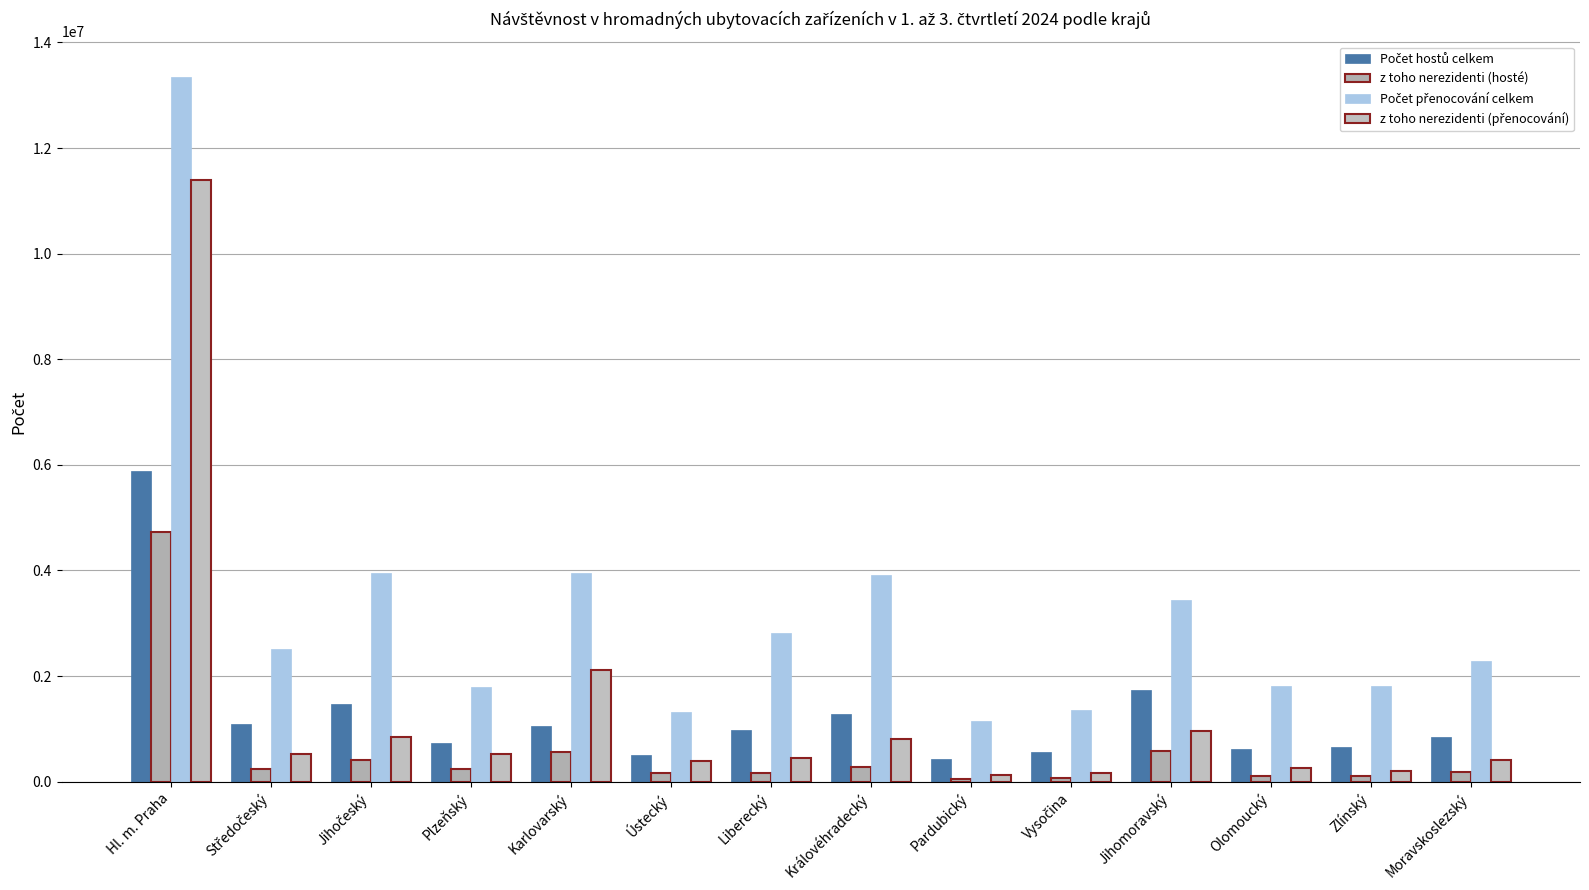

Reading left to right, extract all data points from this chart.

Počet hostů celkem: 5876170	1088691	1464523	723921	1056128	510559	974921	1274973	431829	560145	1729109	611735	656910	840471
z toho nerezidenti (hosté): 4732579	231685	413858	243834	557221	167669	167661	271261	56405	73796	581812	111227	98482	181425
Počet přenocování celkem: 13350057	2508772	3951540	1784188	3957289	1310520	2814846	3909721	1150281	1351949	3446694	1815701	1805119	2280755
z toho nerezidenti (přenocování): 11393402	520847	844106	517501	2109000	397934	447927	808893	124031	164905	956288	251407	203847	402324